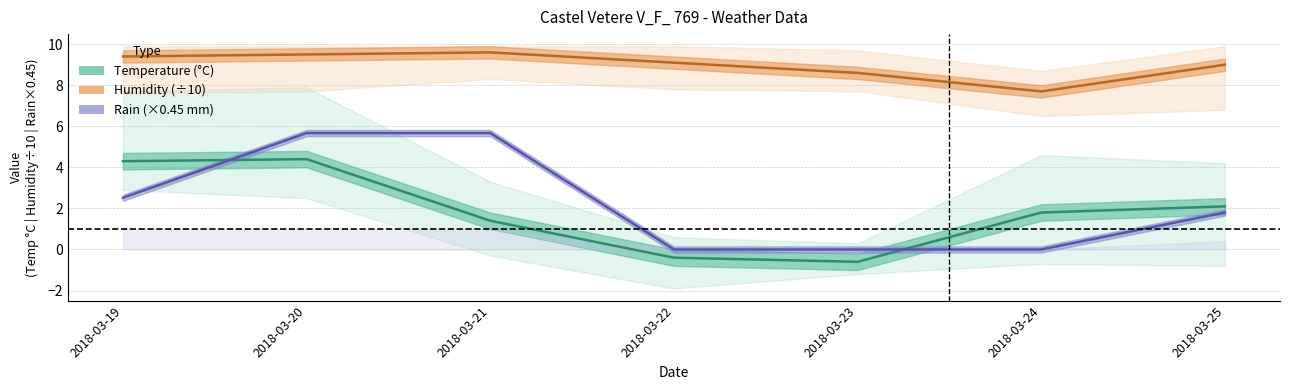

What is the value of the Temp Med point at the 6th from the left?

1.8